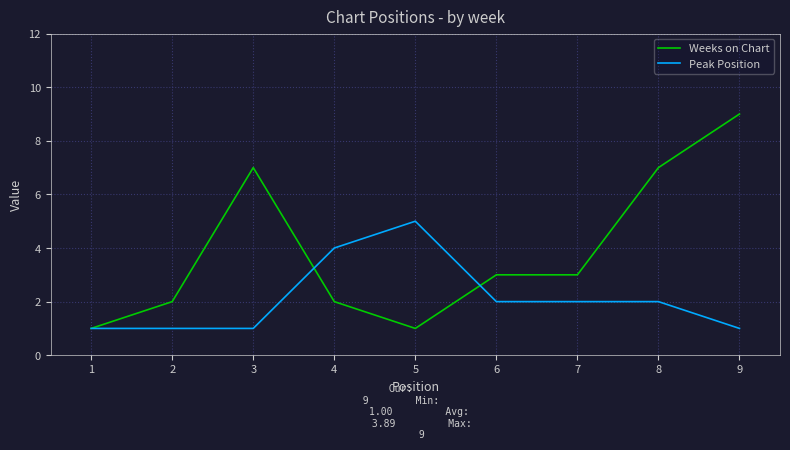

The value of Peak Position at 2 is 1. True or false?

True